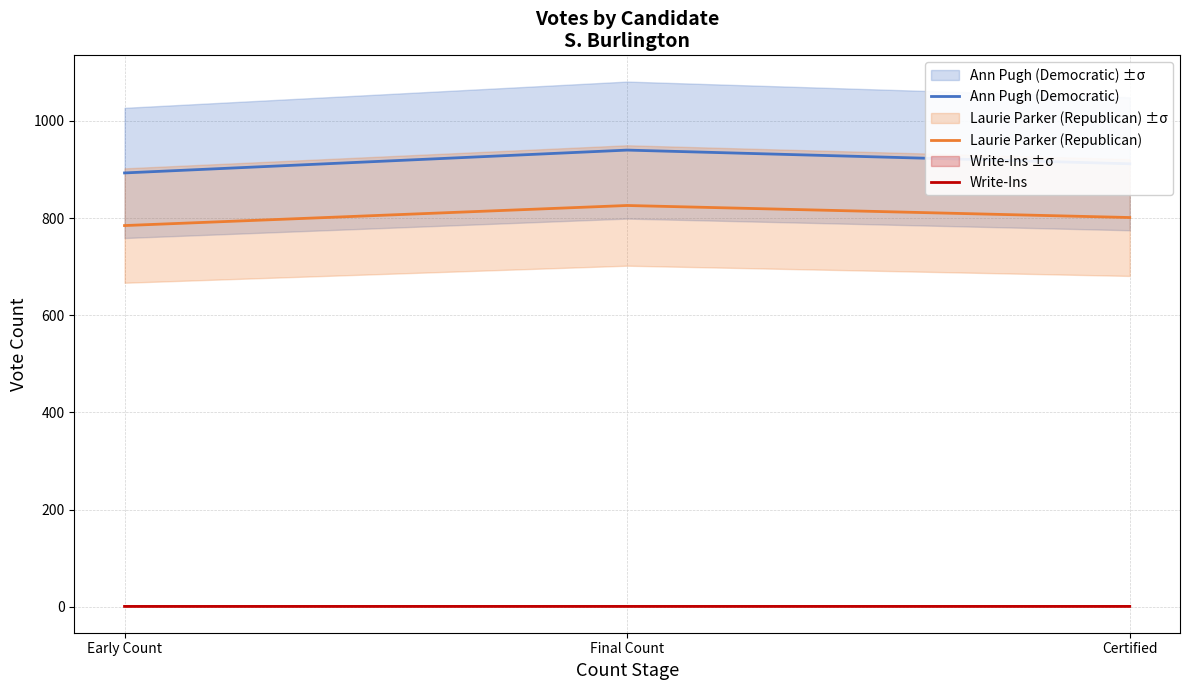

At Certified, list the series in order from largest to smallest.

Ann Pugh (Democratic), Laurie Parker (Republican), Write-Ins